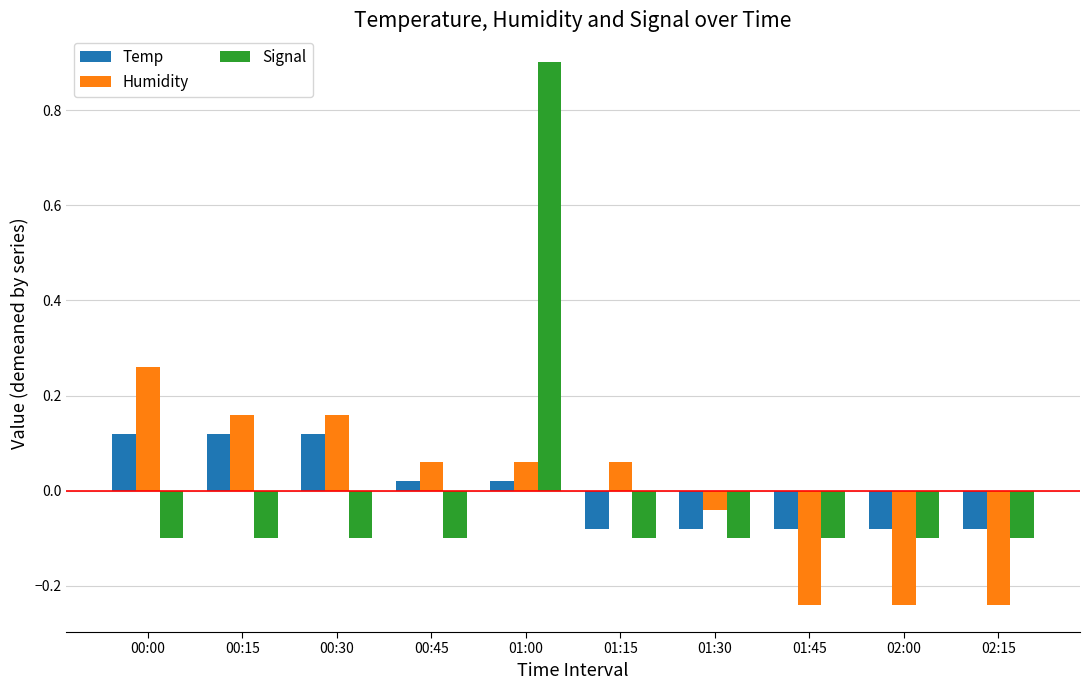

Count the number of data series in this chart.

3